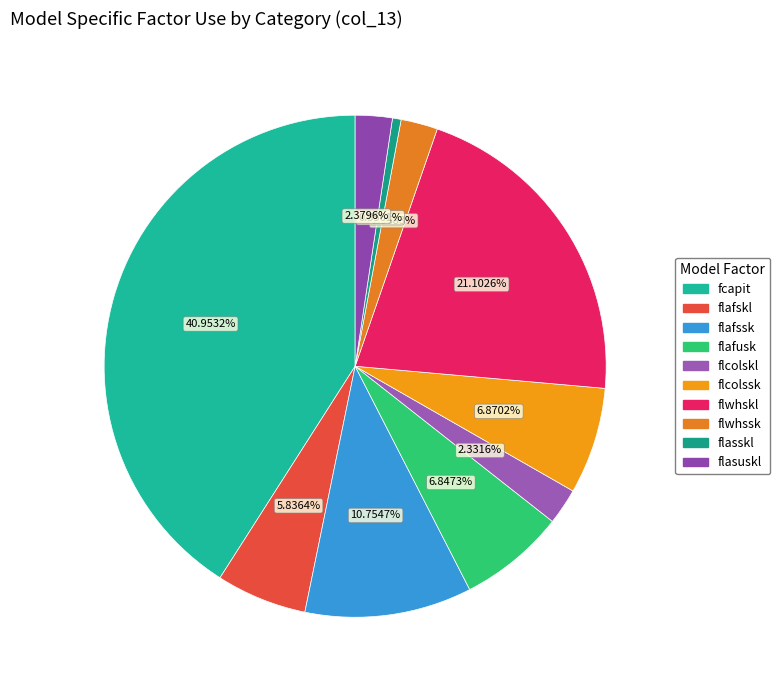

Does flcolskl account for over 50% of the chart?

No